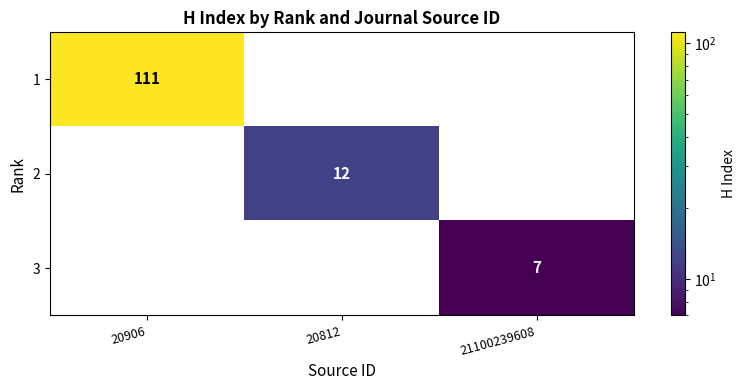

What is the difference between the highest and lowest values at 20812?

12